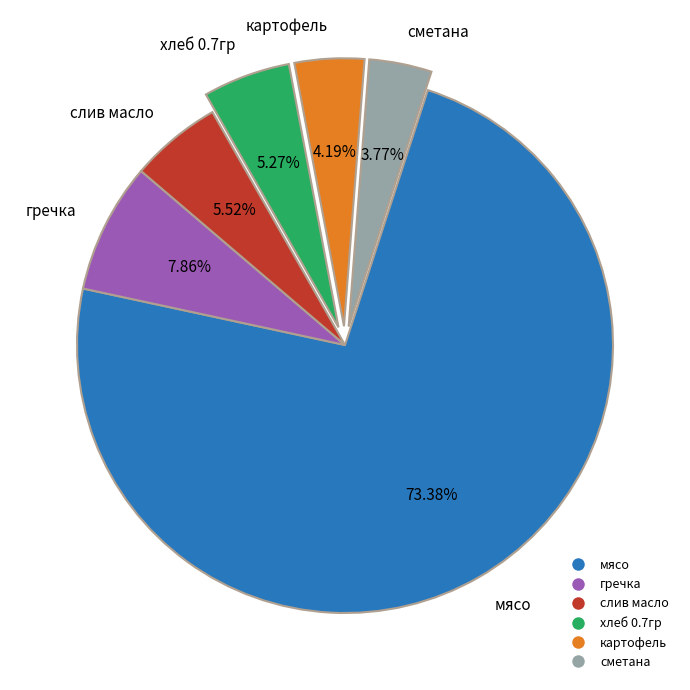

Is the sum of картофель and хлеб 0.7гр greater than half?

No